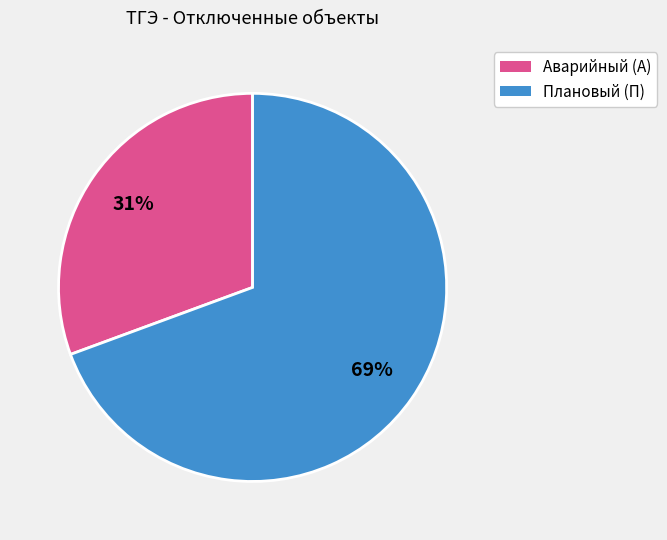

To the nearest percent, what is the average slice percentage?

50%